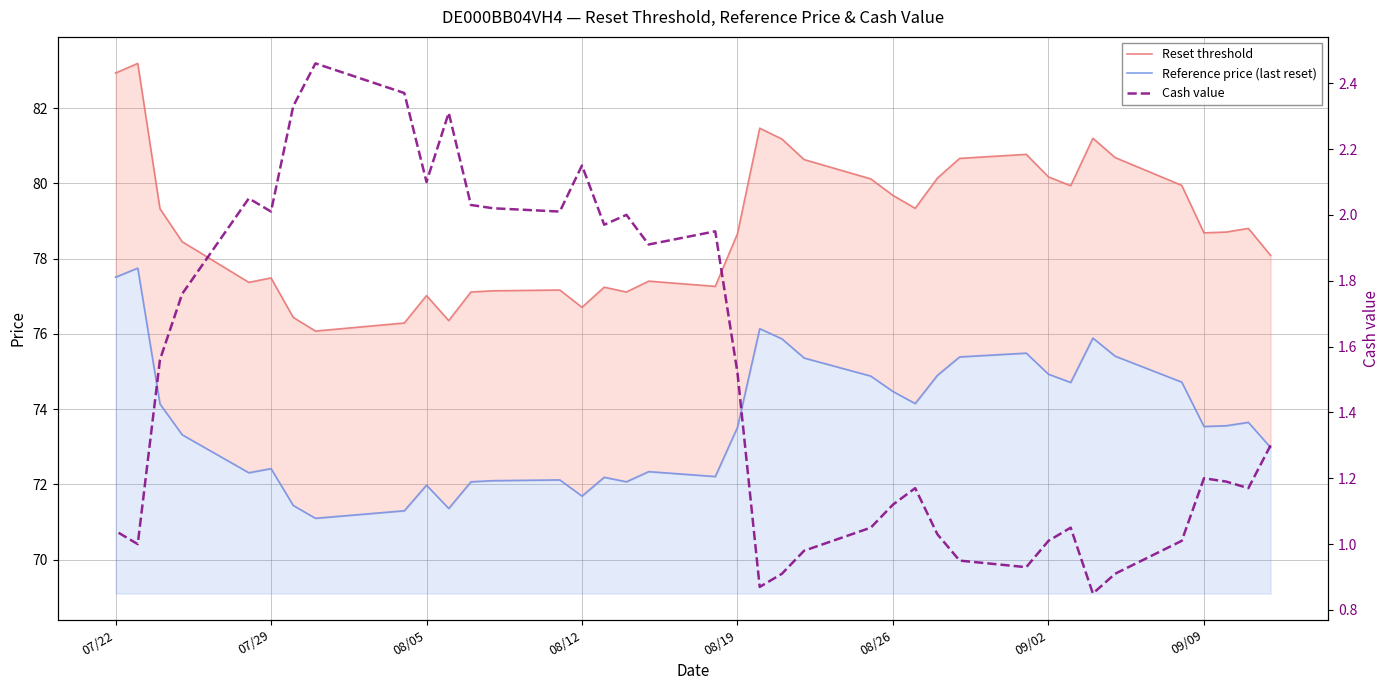

True or false: Reset threshold and Cash value cross at least once.

False